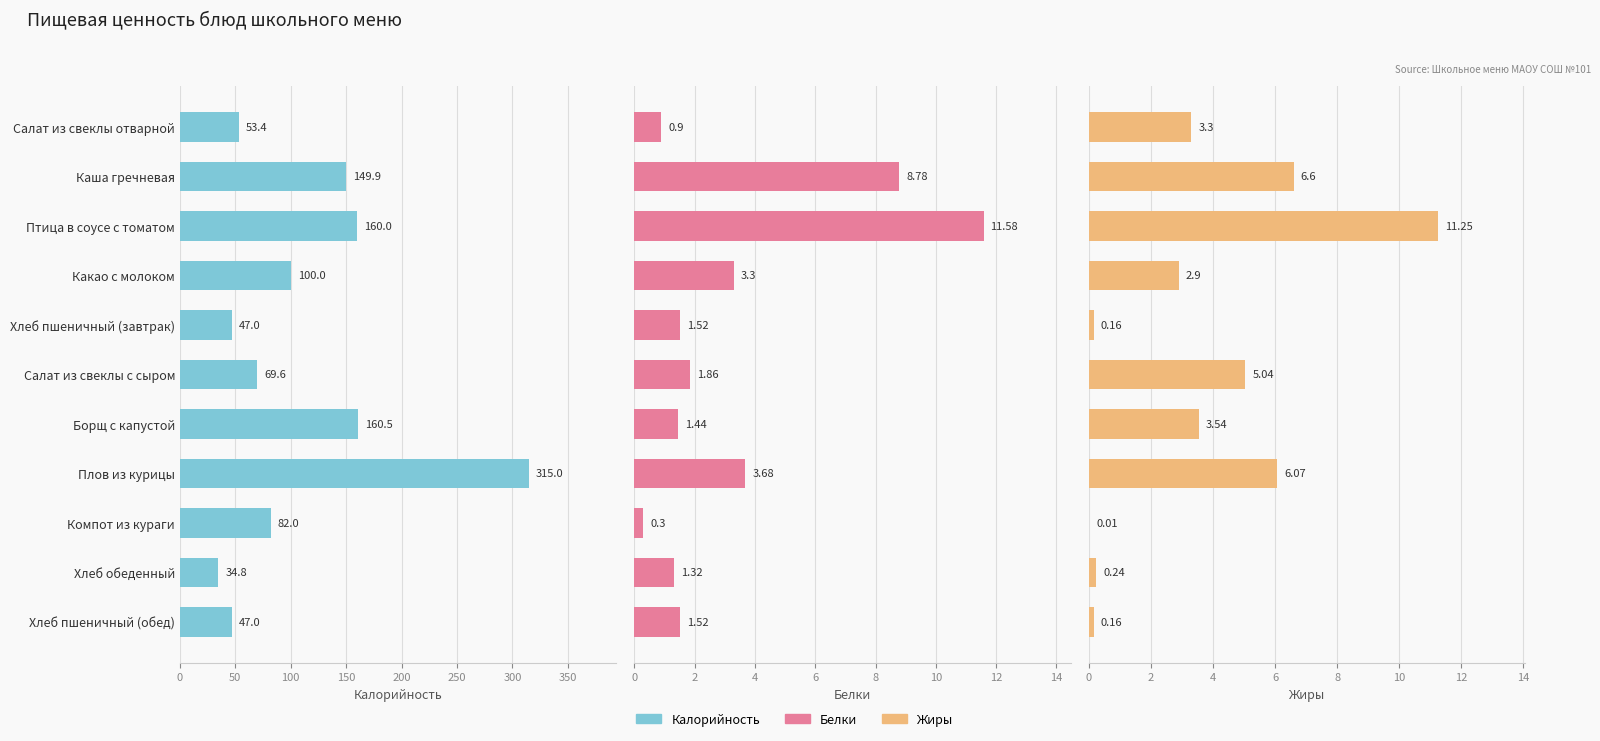

Is the value of Белки at Хлеб пшеничный (завтрак) greater than the value of Калорийность at Салат из свеклы с сыром?

No